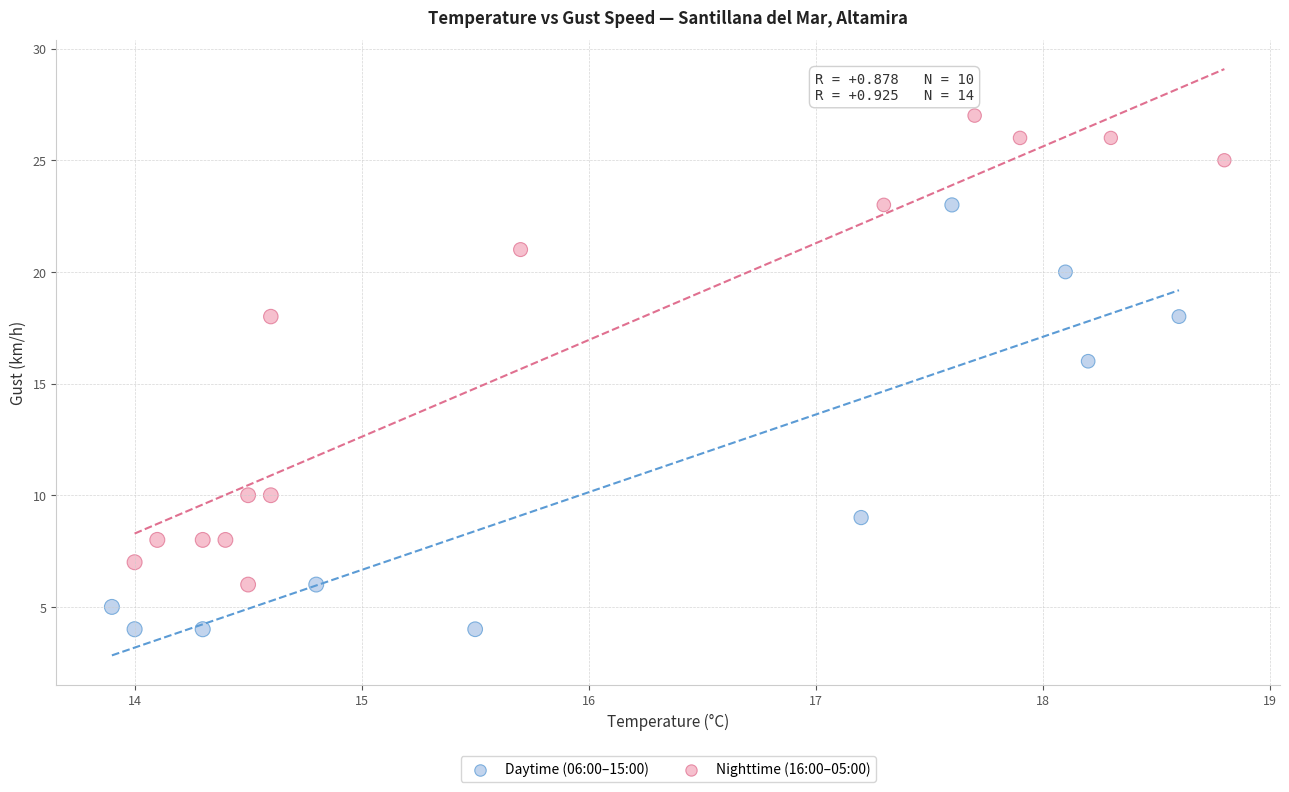

Which series contains the highest Y value?

Nighttime (16:00–05:00)